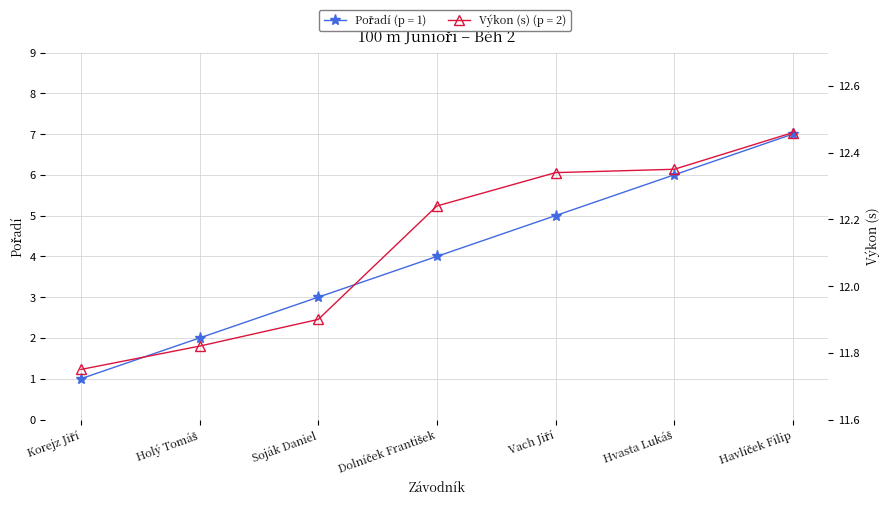

True or false: Výkon and Pořadí cross at least once.

False